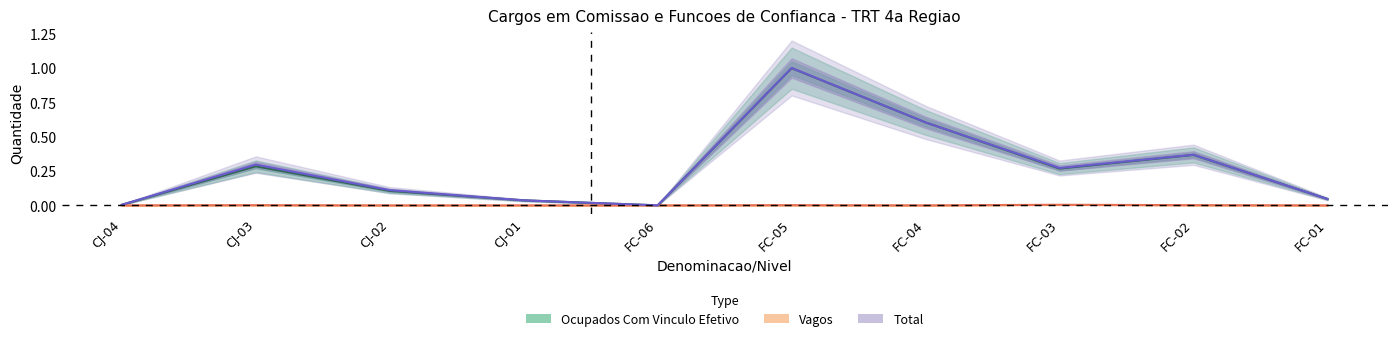

Which series has the largest range (max minus min)?

Total